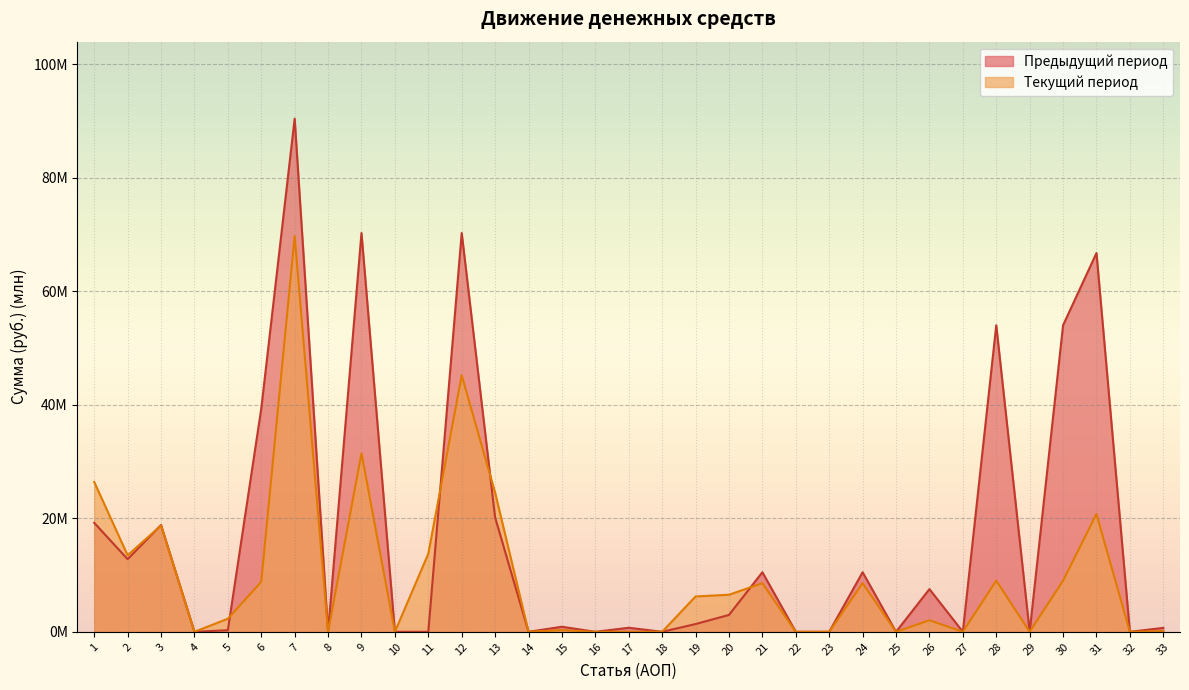

Which category has the lowest value across all series?

4